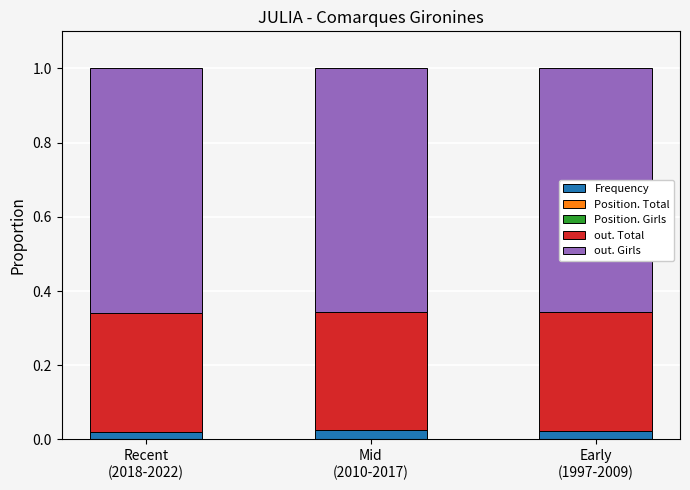

What is the label of the 3rd bar from the right?

Recent
(2018-2022)